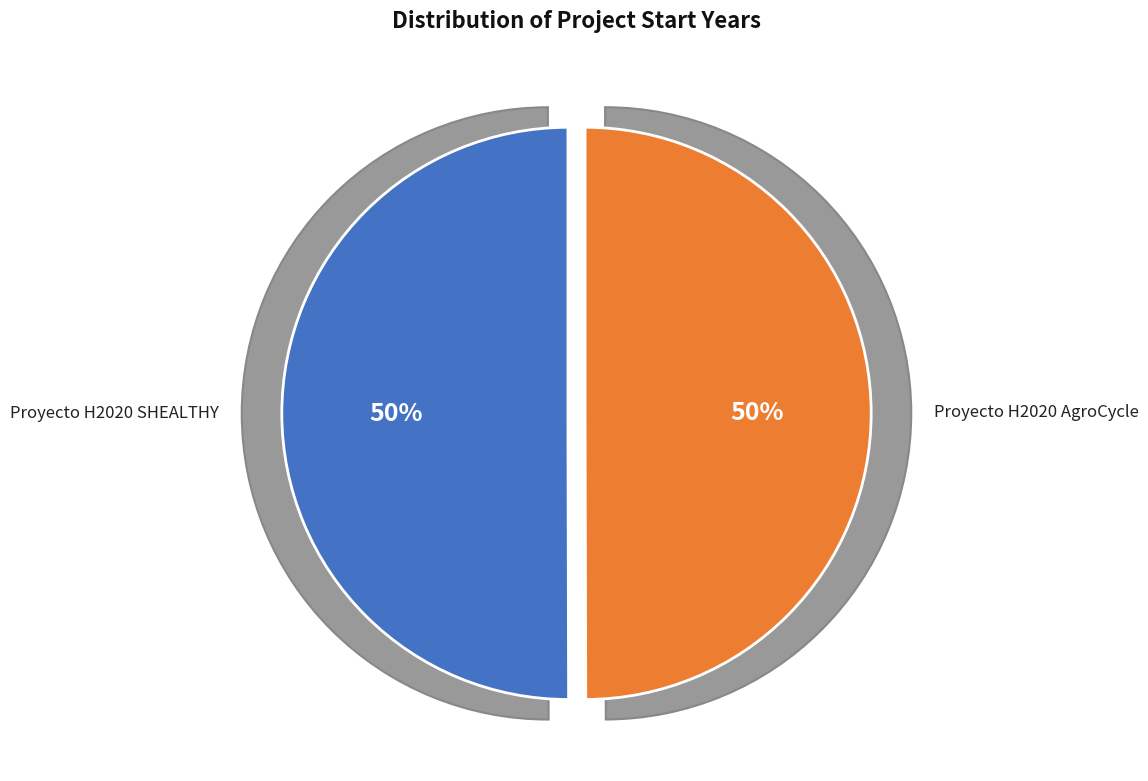

What is the smallest slice in the pie chart?

Proyecto H2020 AgroCycle